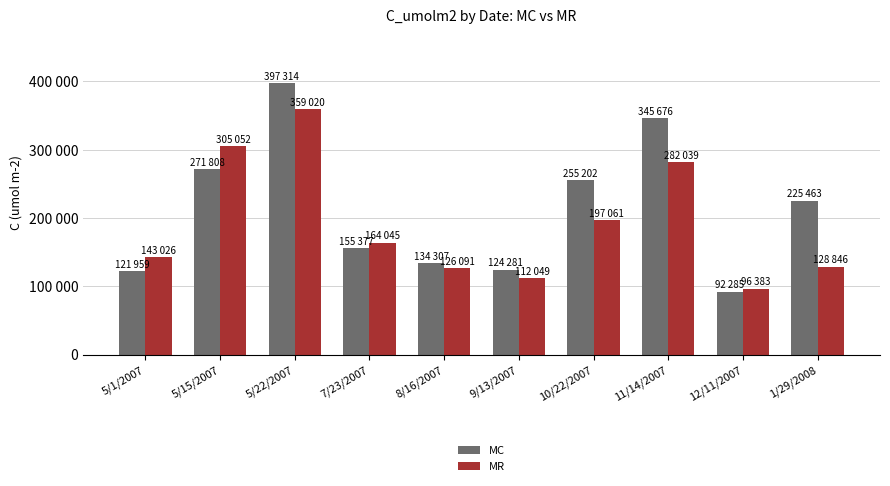

List the series in order of their overall mean, highest first.

MC, MR